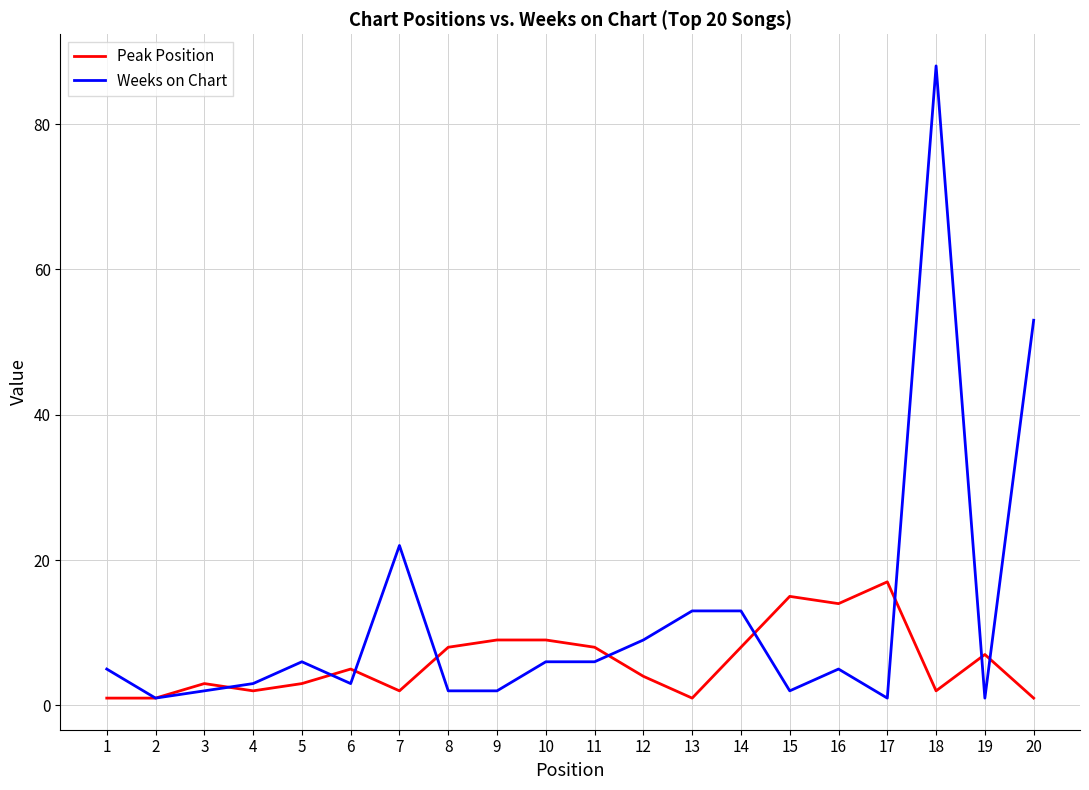

Which series has the widest spread of values?

Weeks on Chart